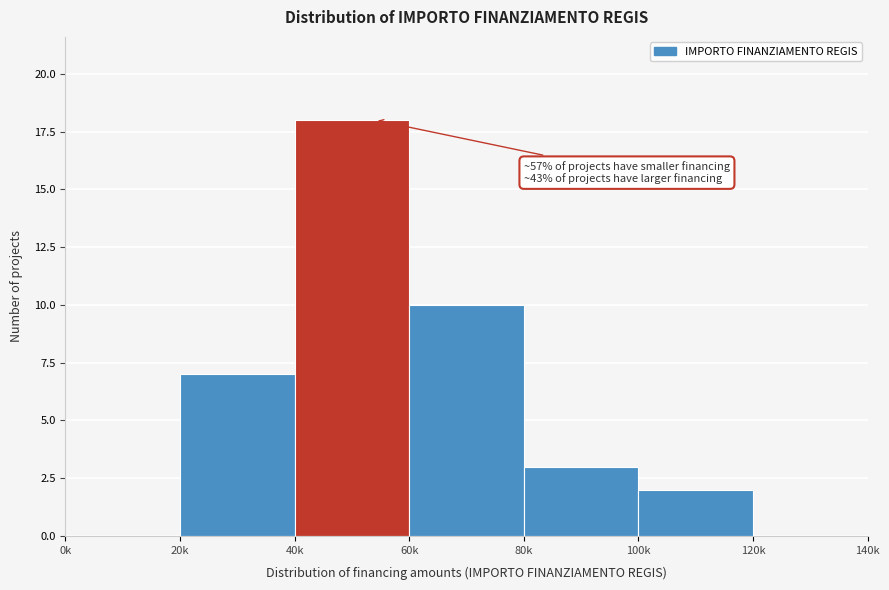

Reading left to right, list all the values displayed in this chart.

0k=0	20k=7	40k=18	60k=10	80k=3	100k=2	120k=0